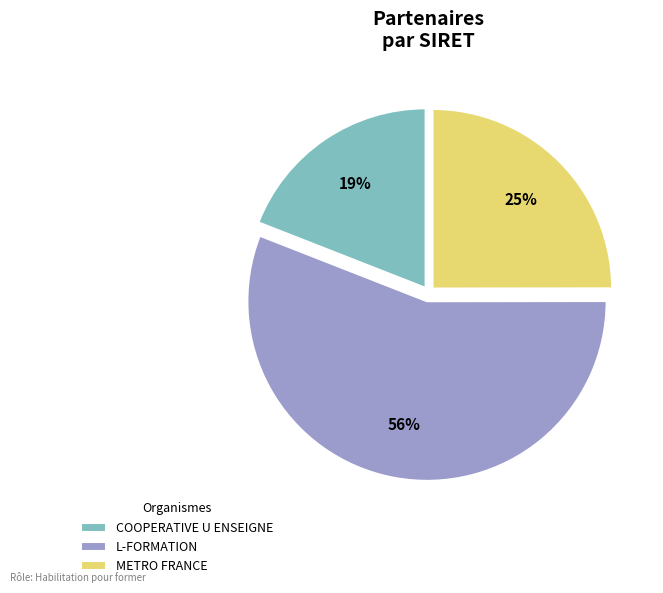

True or false: L-FORMATION accounts for 56% of the total.

True